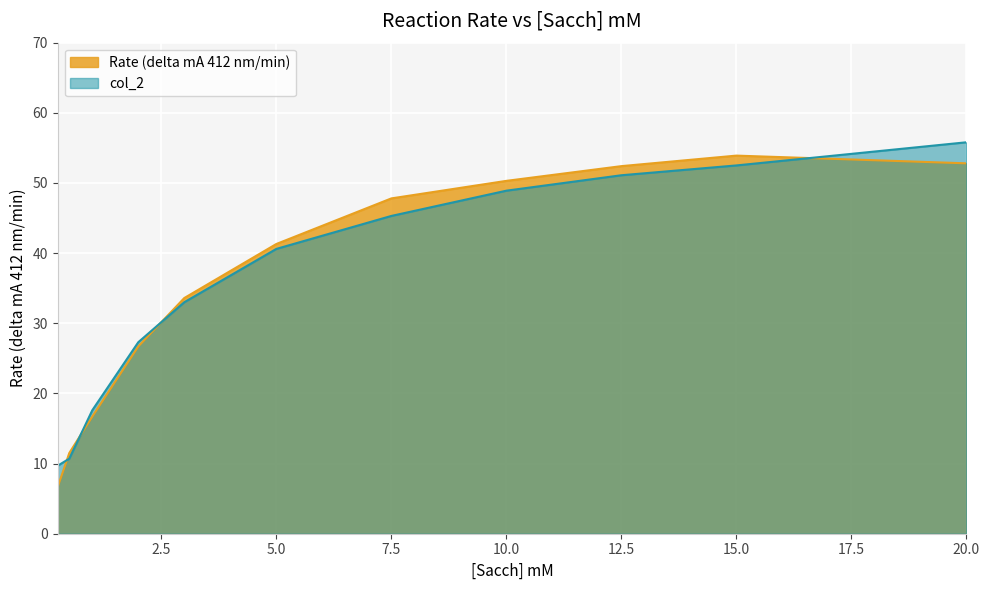

Is the value of col_2 at 7.5 greater than the value of Rate (delta mA 412 nm/min) at 12.5?

No